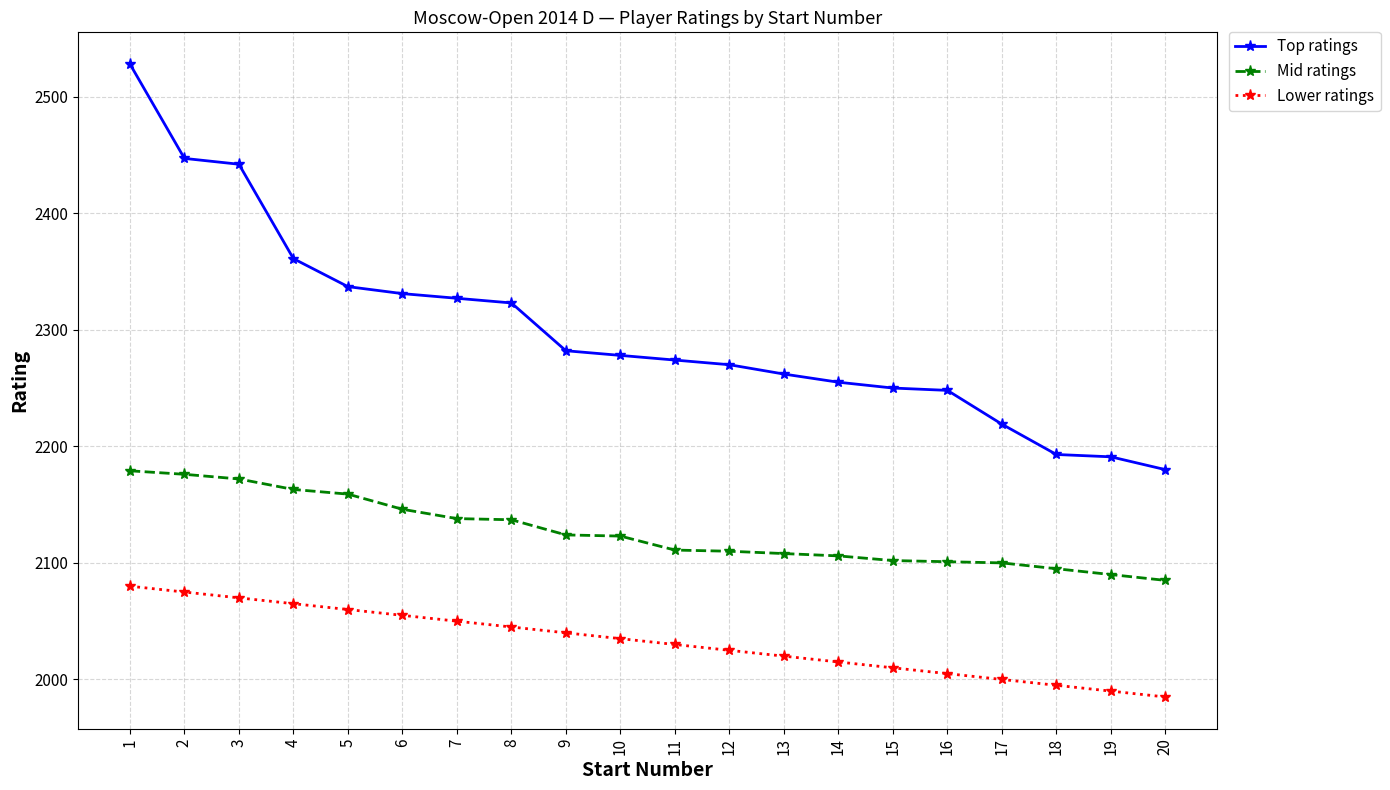

List the series in order of their peak value, lowest first.

Lower ratings, Mid ratings, Top ratings